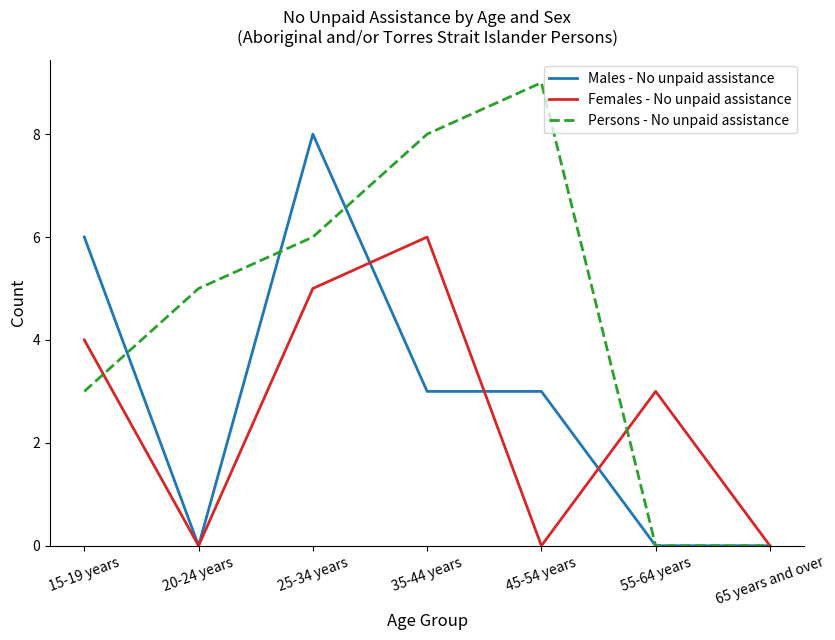

Which series changed the most between 25-34 years and 55-64 years?

Males - No unpaid assistance